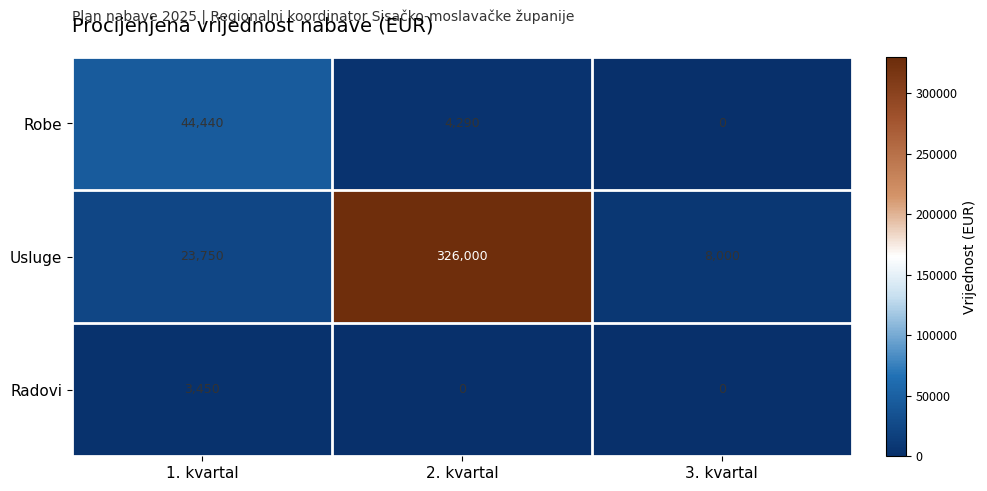

What is the difference between the maximum and minimum values in the Usluge series?

318000